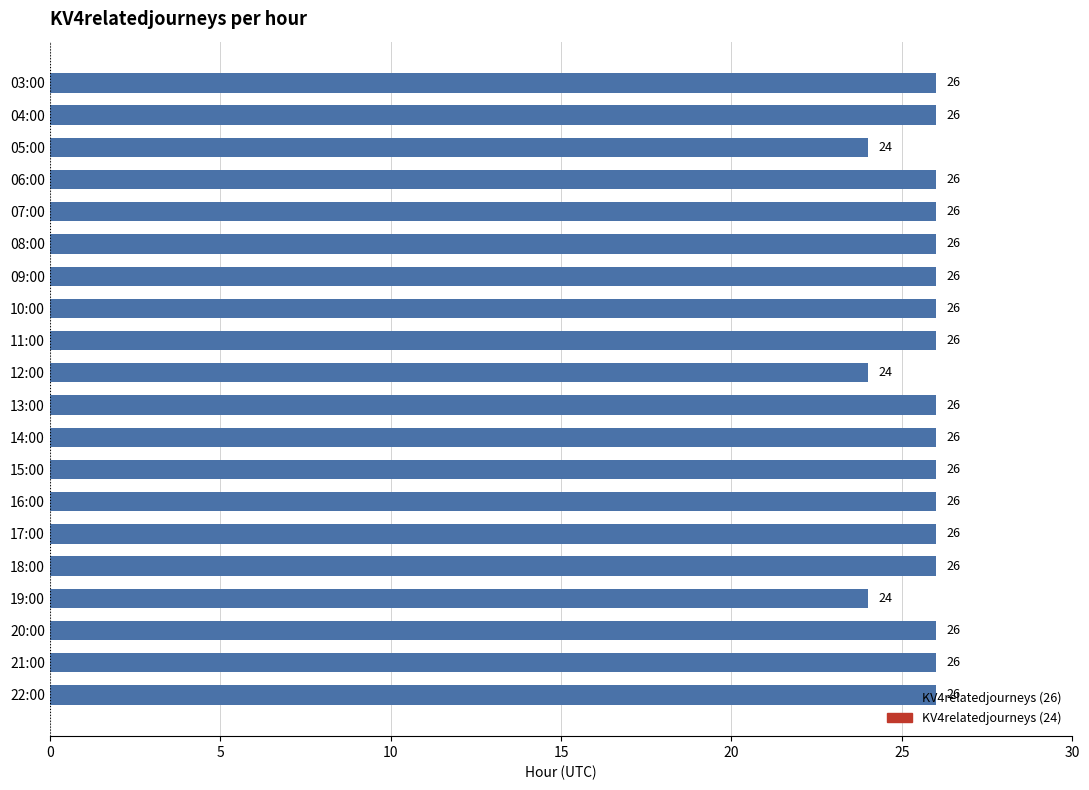

Between 05:00 and 21:00, which is larger?

21:00